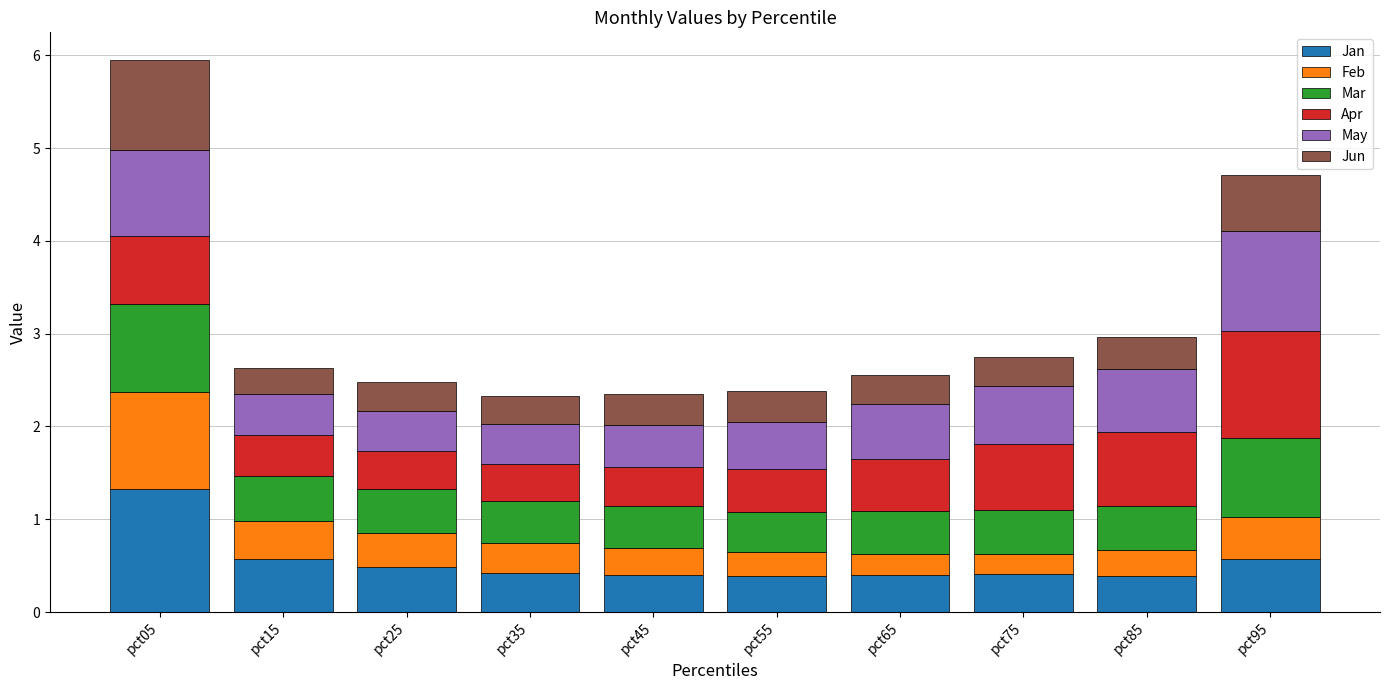

At which category is the sum across all series the highest?

pct05